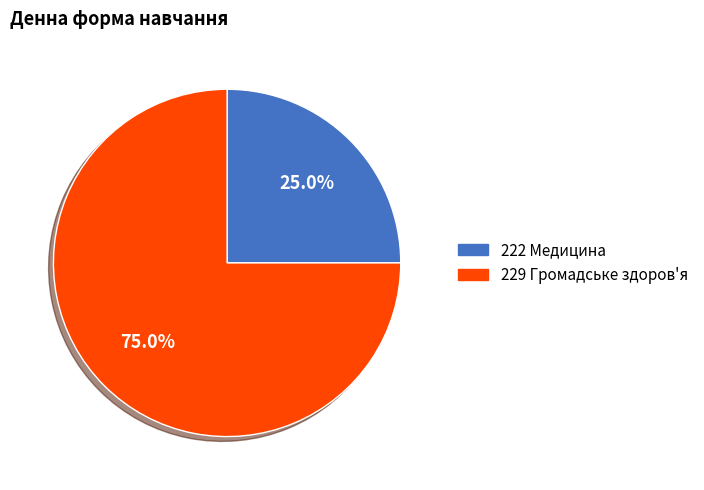

To the nearest percent, what is the difference between the 229 Громадське здоров'я and 222 Медицина slice percentages?

50%